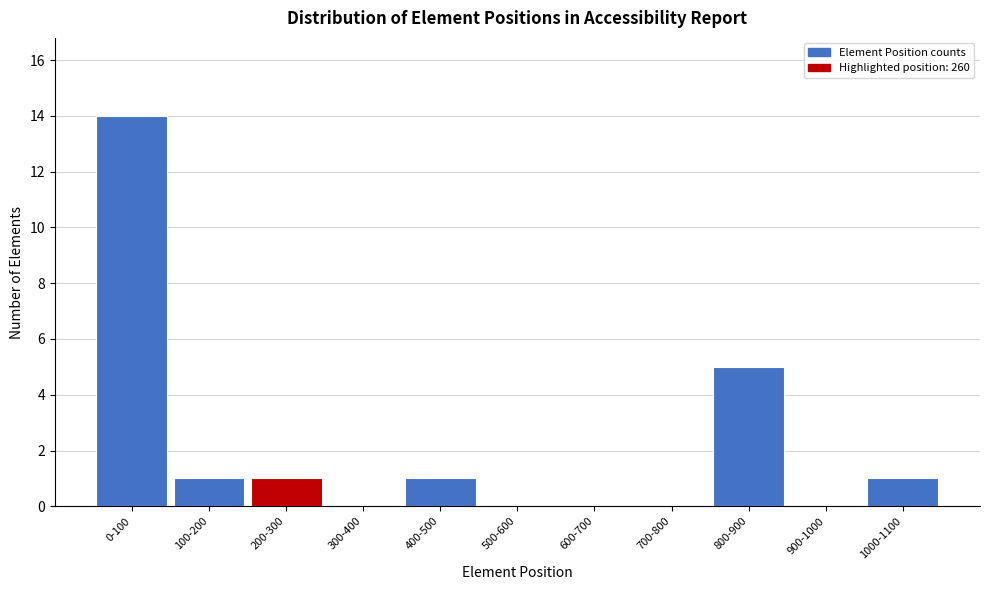

Reading right to left, what are all the values shown in this chart?

1000-1100=1	900-1000=0	800-900=5	700-800=0	600-700=0	500-600=0	400-500=1	300-400=0	200-300=1	100-200=1	0-100=14